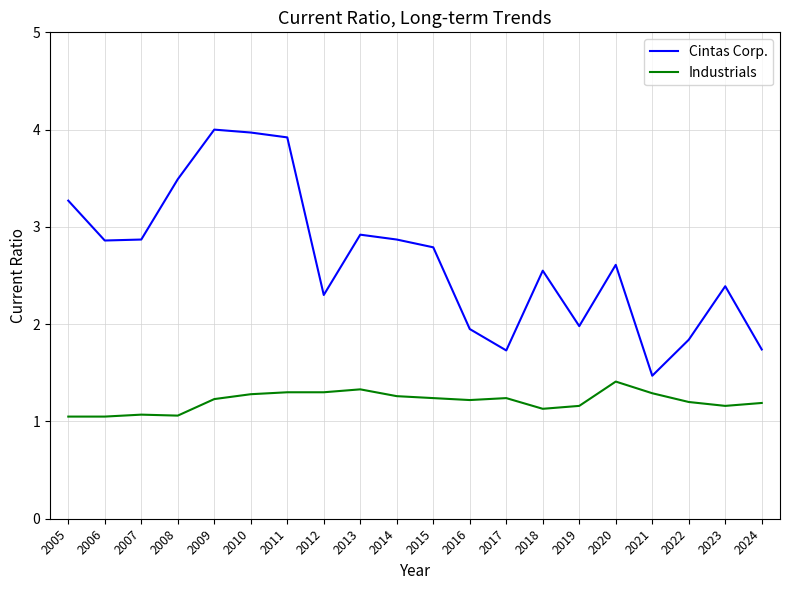

What is the greatest value displayed?

4.0